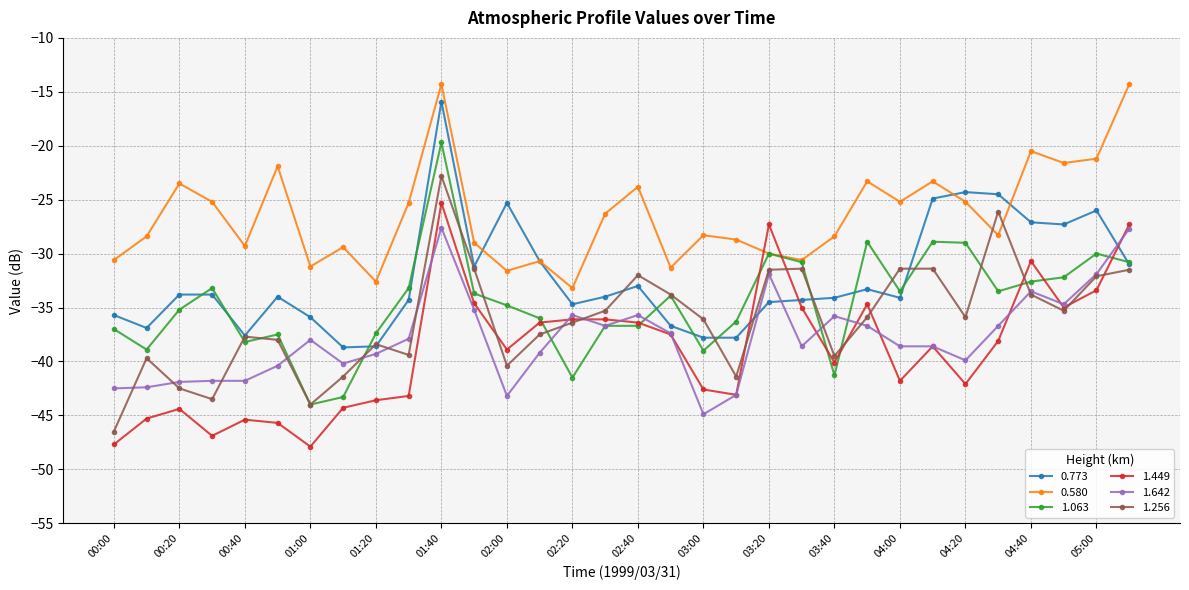

True or false: 0.580 and 1.642 intersect in this chart.

False